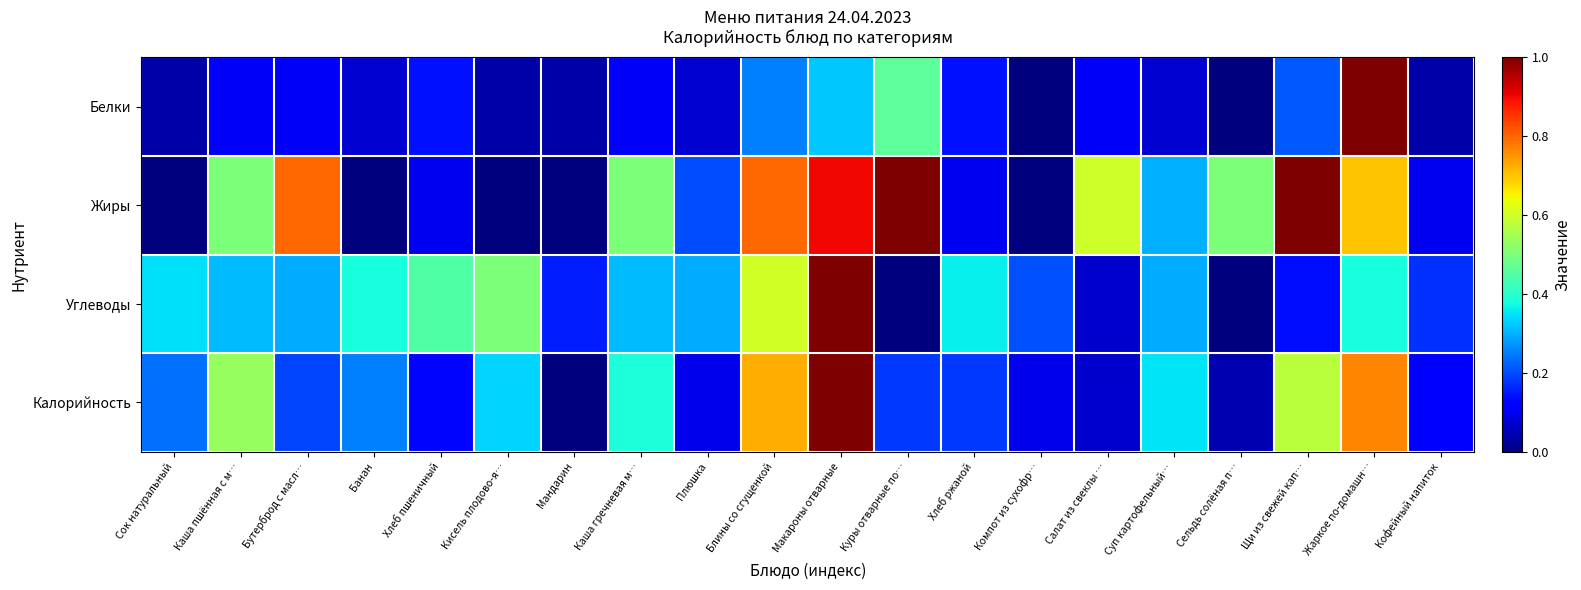

Which series has the largest total across all categories?

Жиры